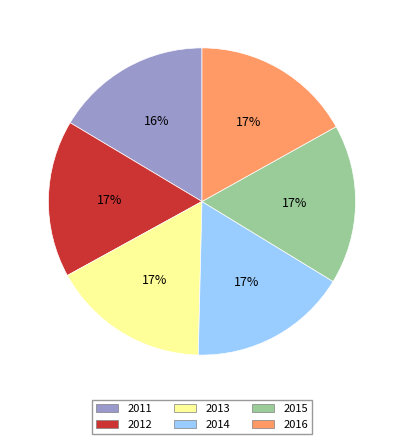

Is it true that 2013 is 23% of the pie?

False